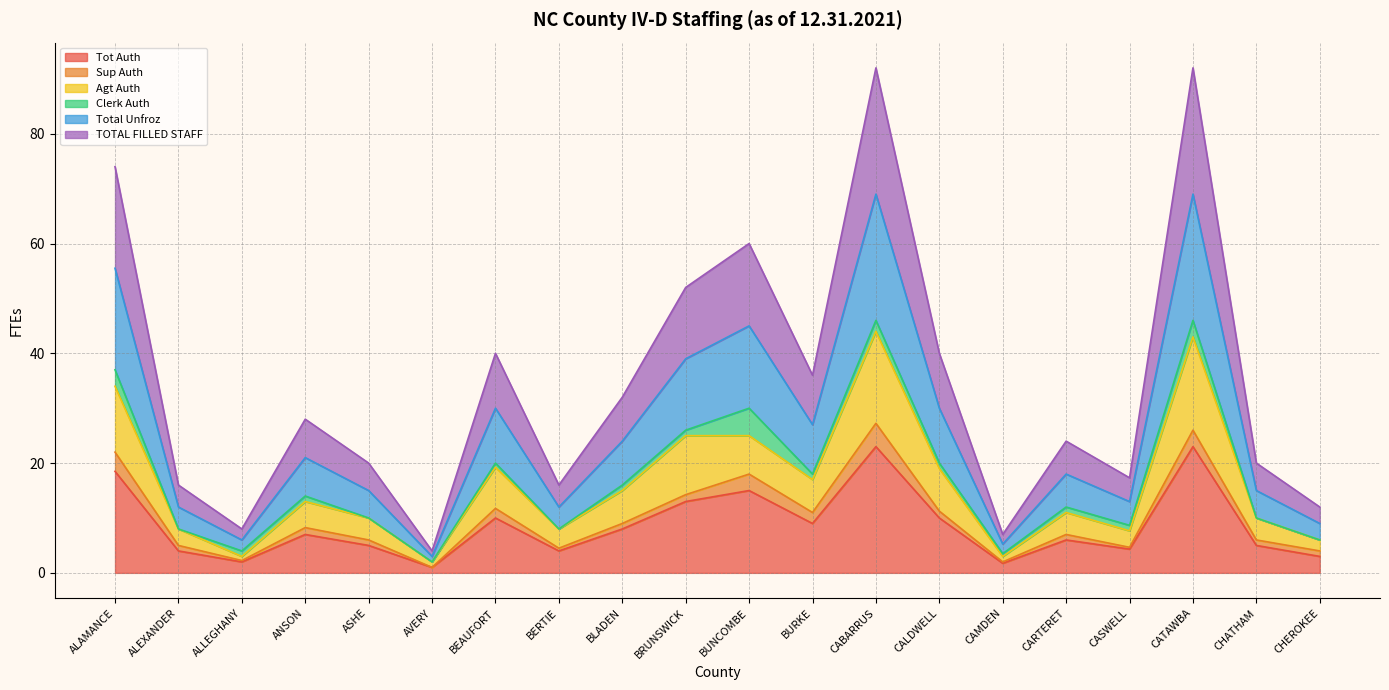

True or false: Total Unfroz has more than 2 points higher than both neighbors.

True